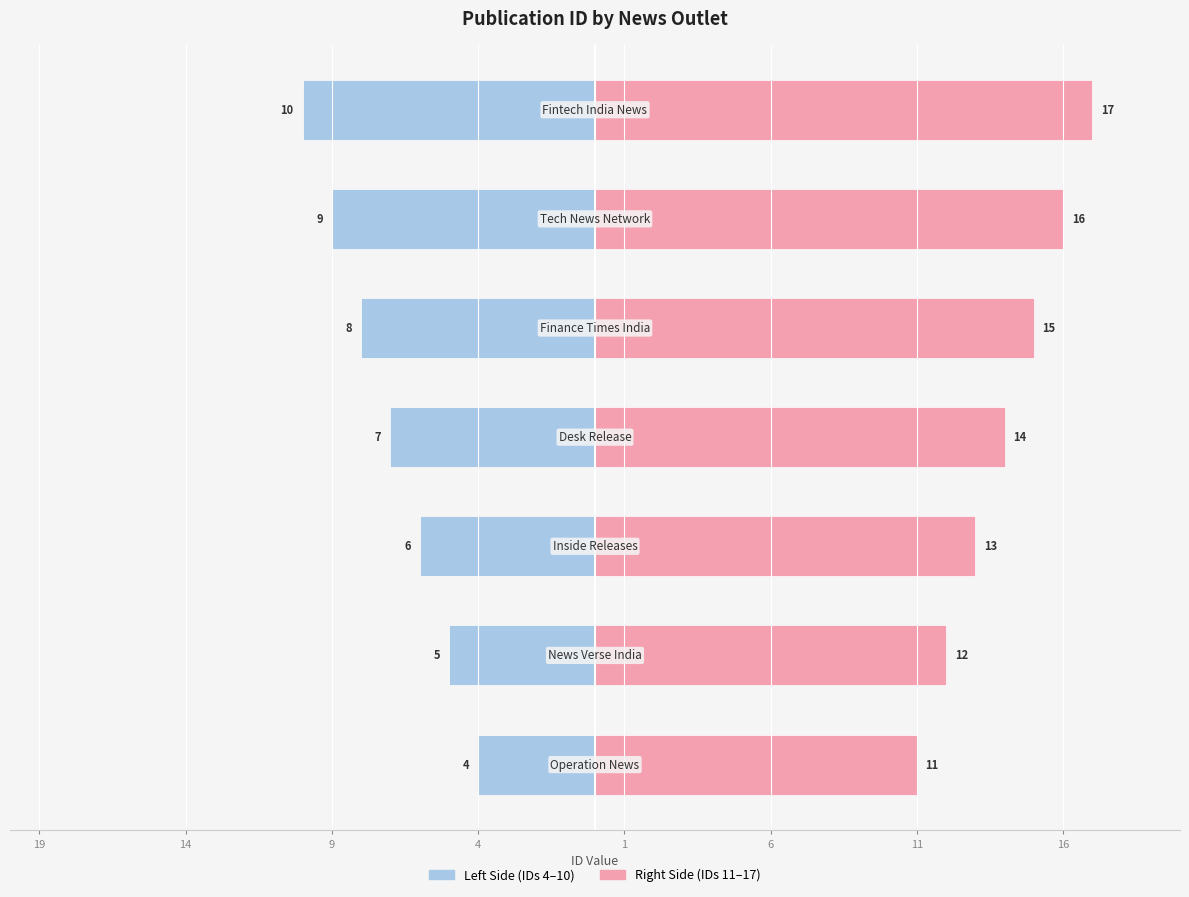

Does the chart contain stacked bars?

No